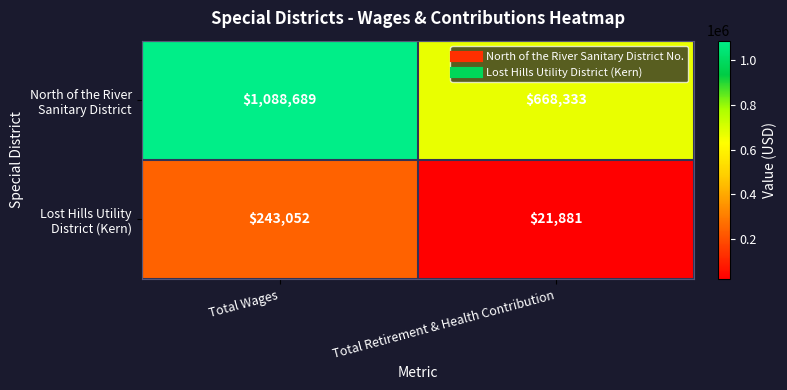

What is the difference between the highest and lowest values at Total Wages?

845637